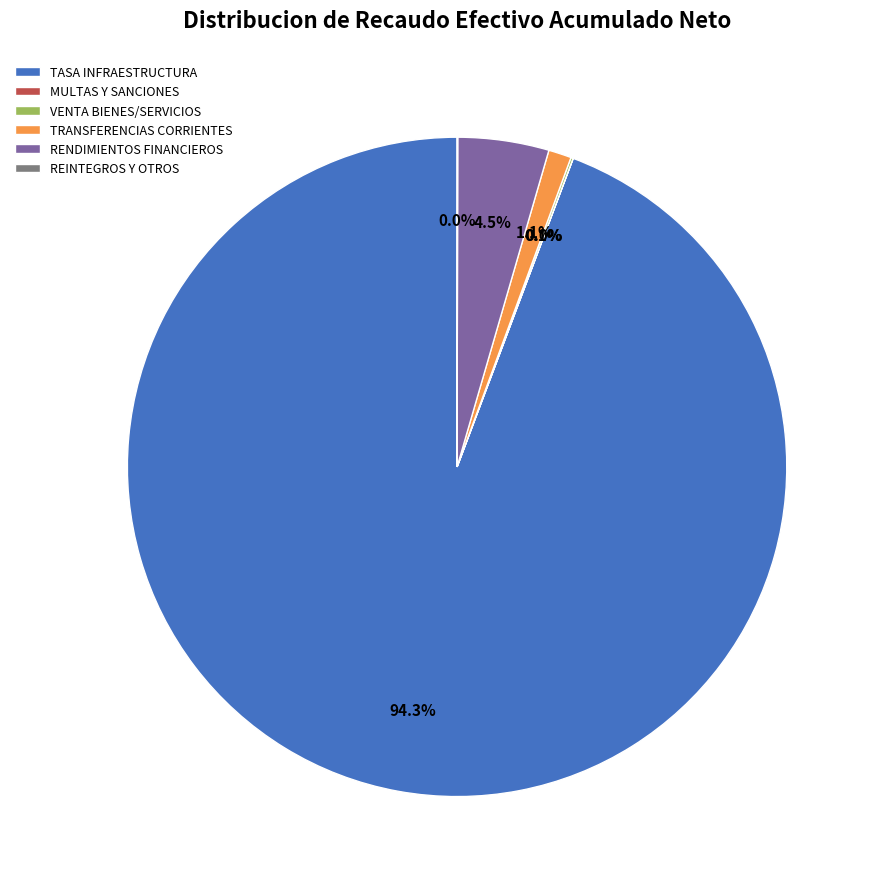

How much of the chart is everything except TRANSFERENCIAS CORRIENTES?

98.9%